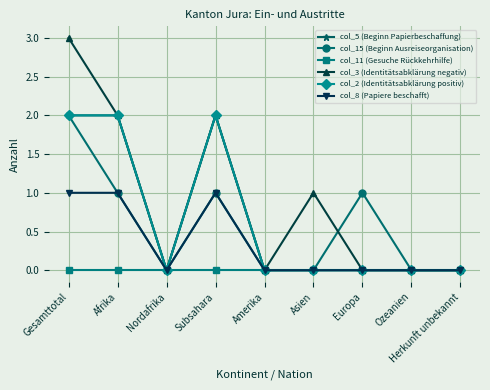

What is the maximum value shown in the chart?

3